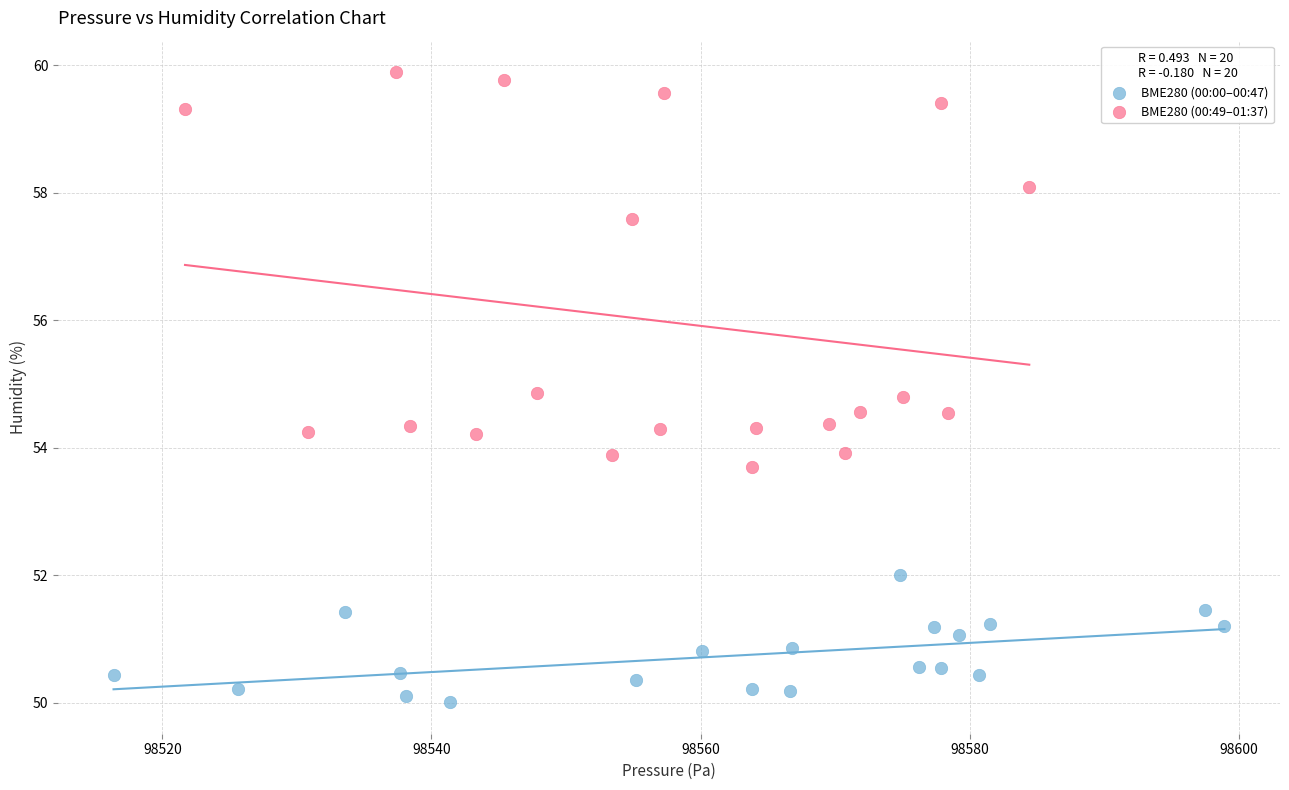

Which series has the widest spread of Y values?

BME280 (00:49–01:37)